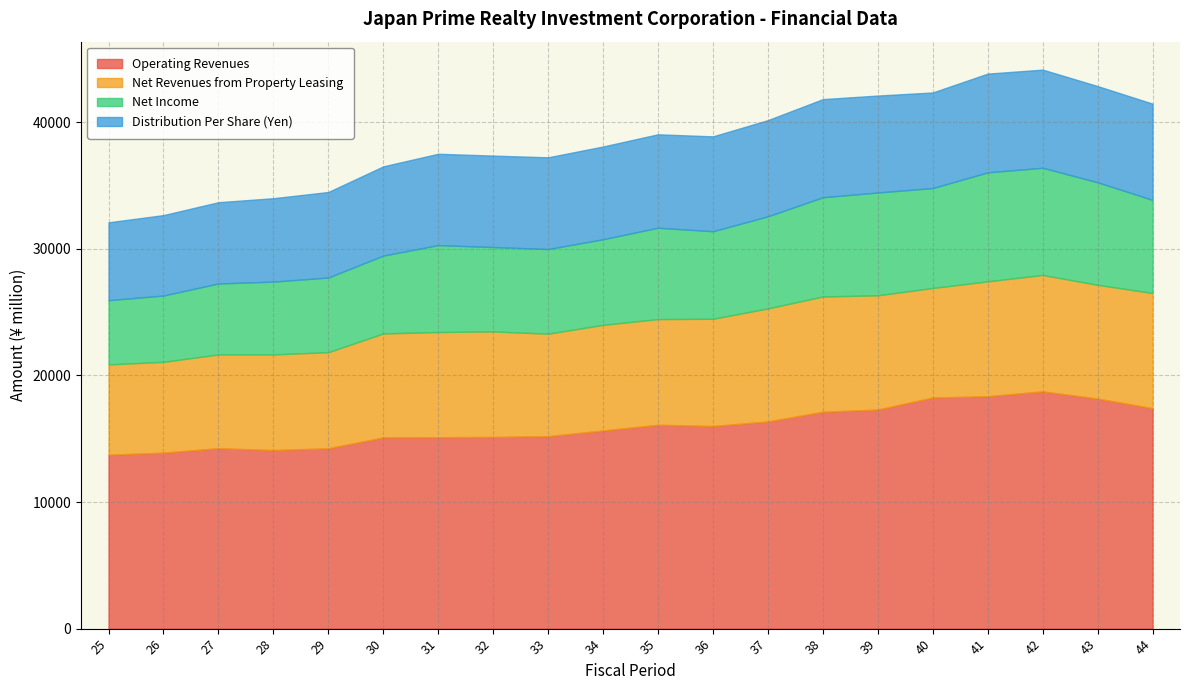

True or false: Net Income and Net Revenues from Property Leasing cross at least once.

False